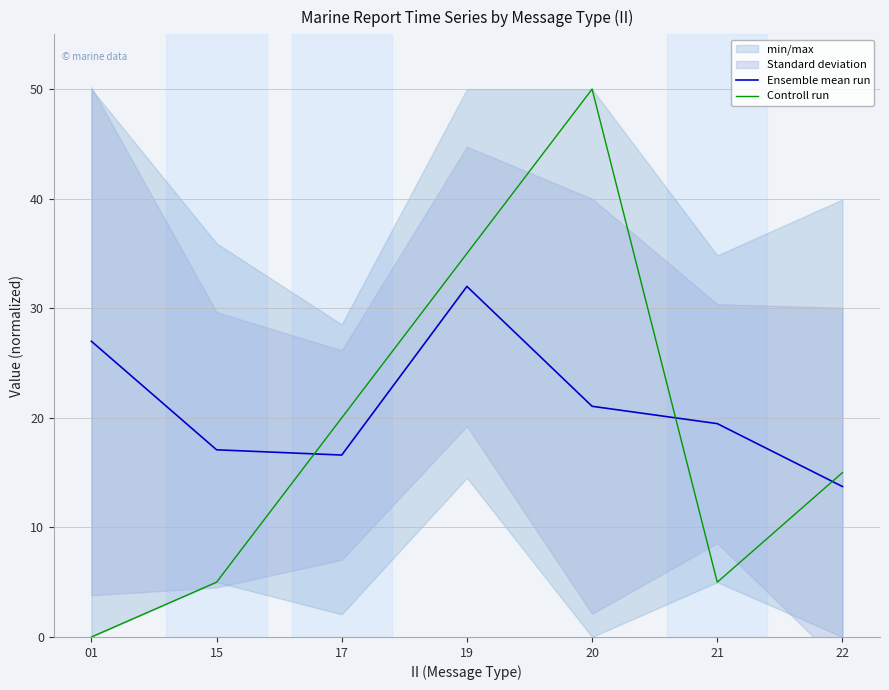

At which category does the chart reach its minimum across all series?

01